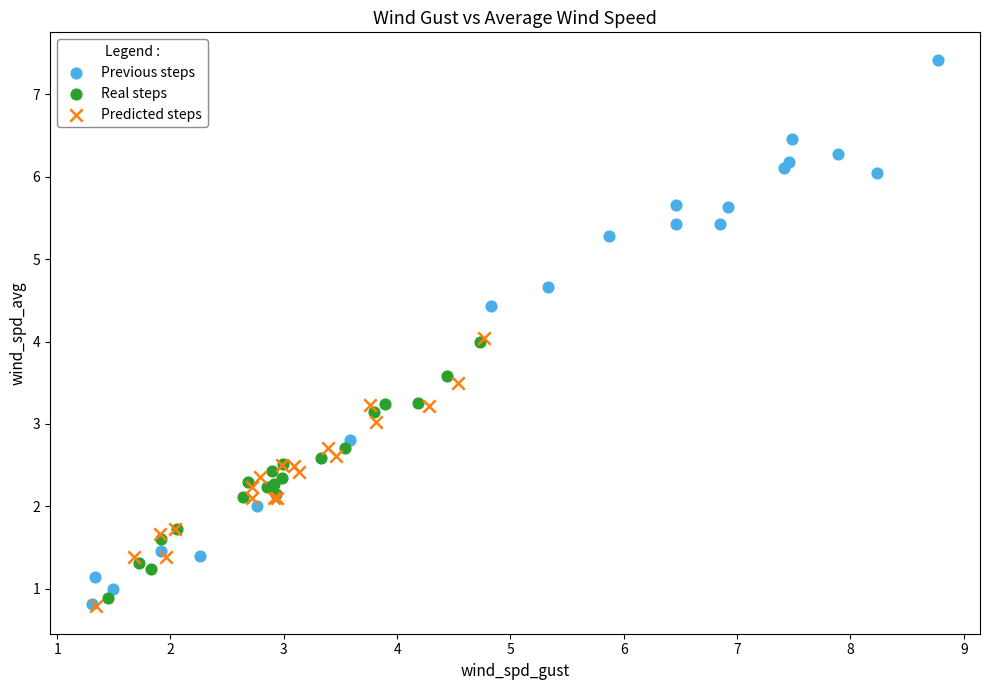

Which series reaches the maximum Y coordinate?

Previous steps